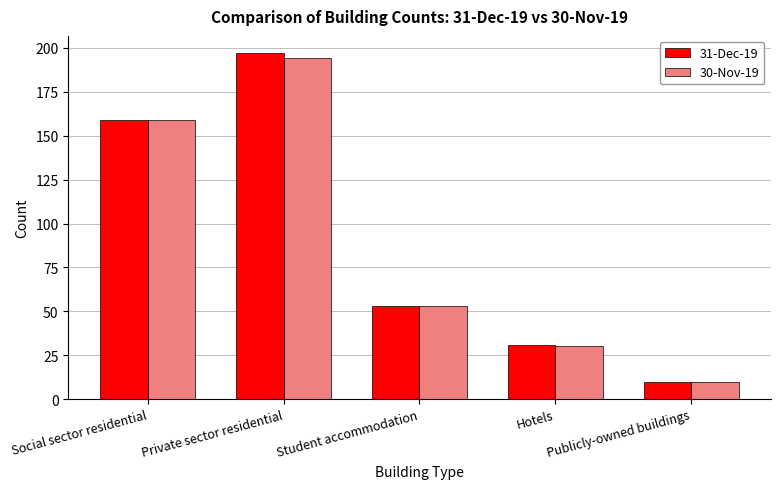

How many bars are there in total?

10